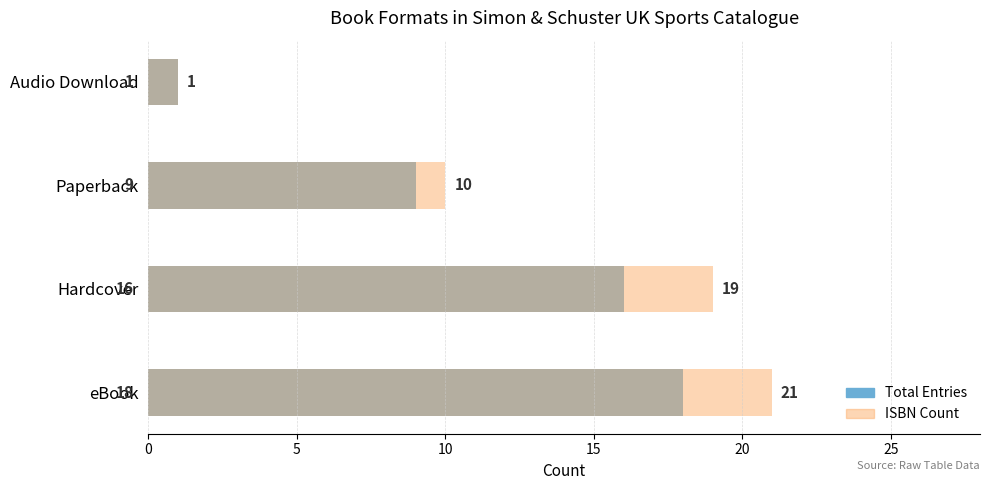

What is the highest value of the ISBN Count series?

21